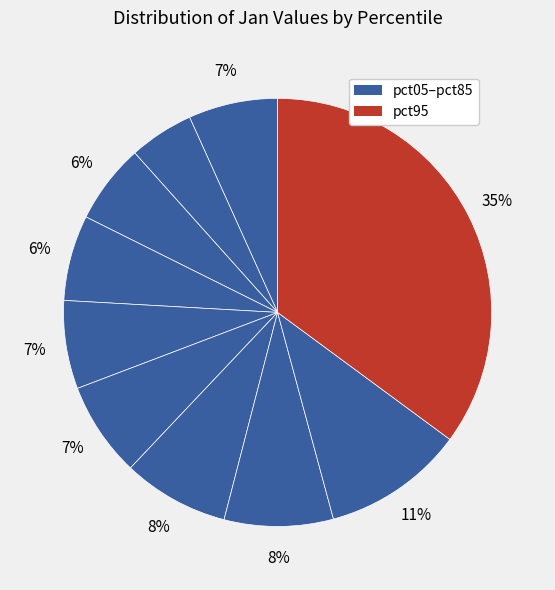

Rank the categories by value from lowest to highest.

pct15, pct25, pct35, pct45, pct05, pct55, pct65, pct75, pct85, pct95